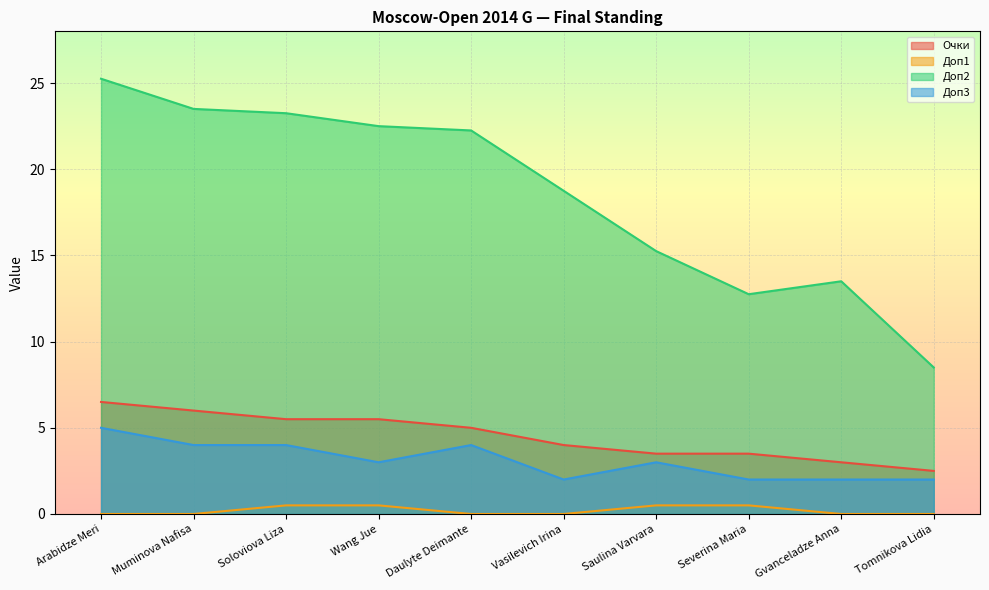

What is the difference between the second highest and minimum values in the Доп3 series?

2.0